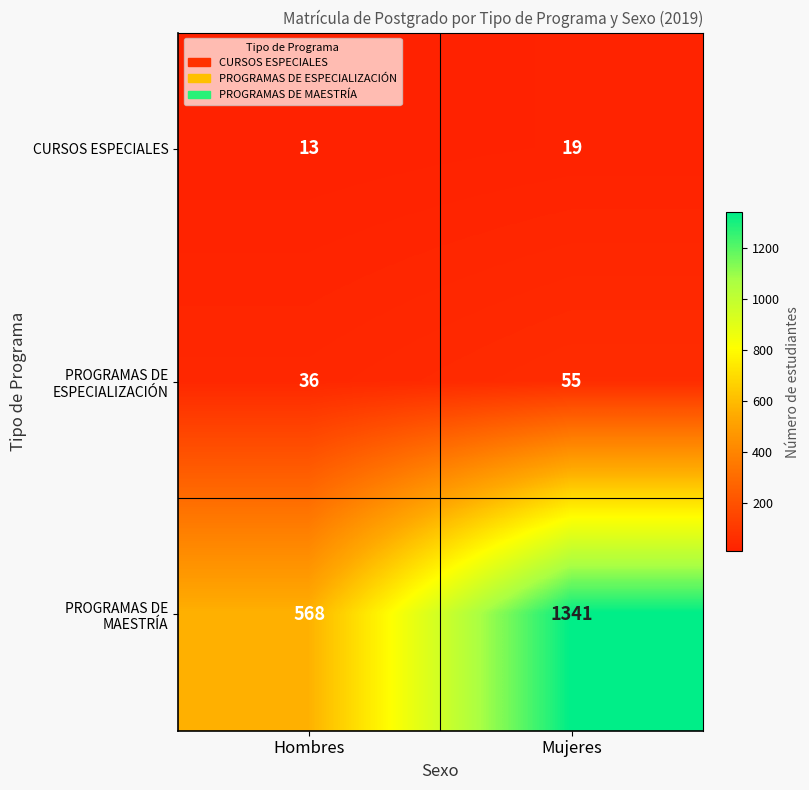

At which category does the chart reach its peak across all series?

Mujeres